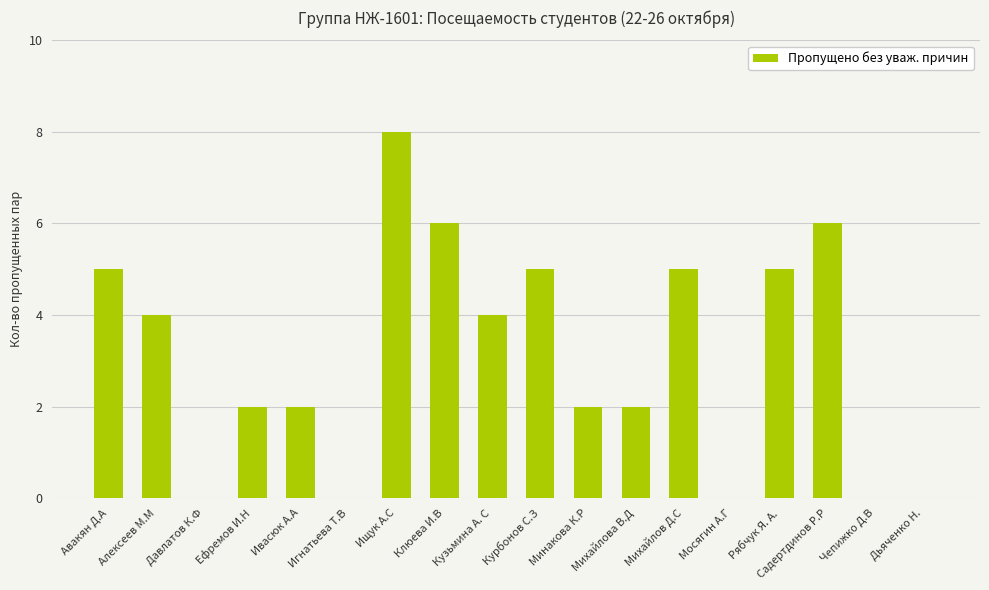

What is the sum of all values?

56